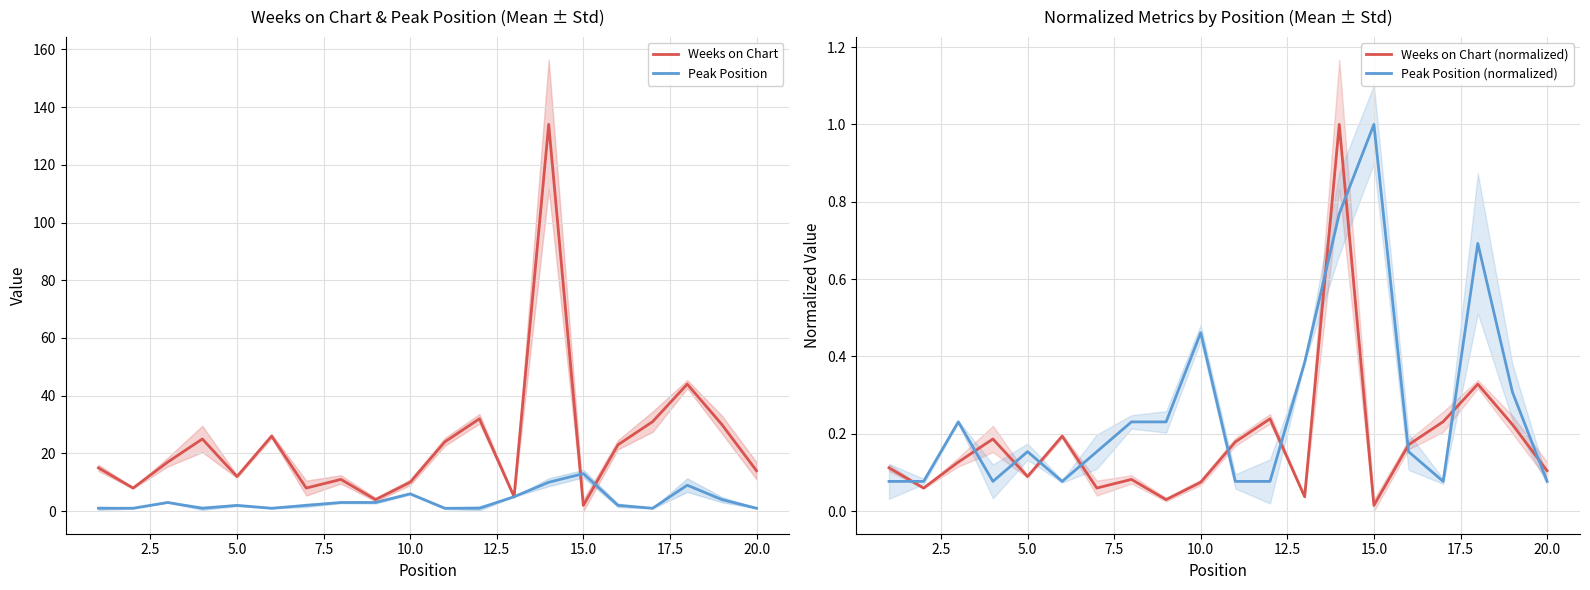

What is the average value of the Peak Position (normalized) series?

0.3